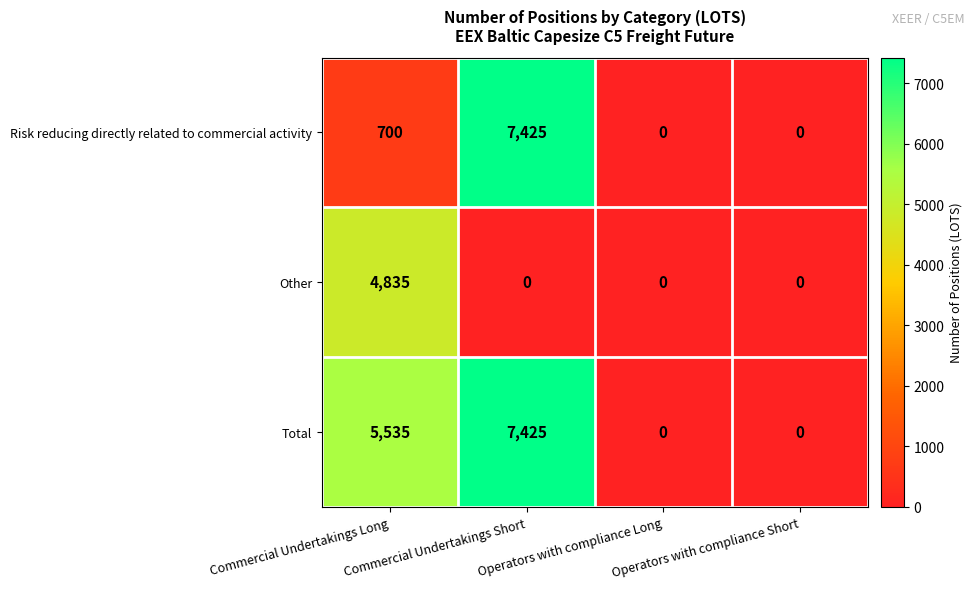

Count the Total values in the range 0 to 7425.

4